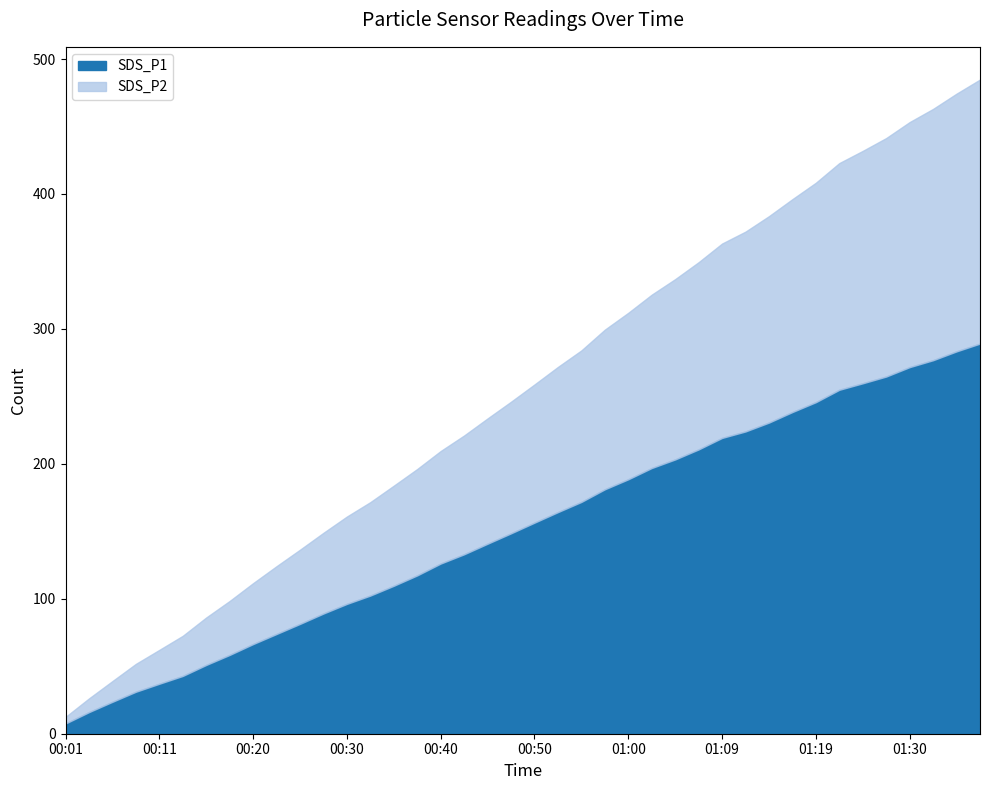

True or false: SDS_P1 and SDS_P2 cross at least once.

False